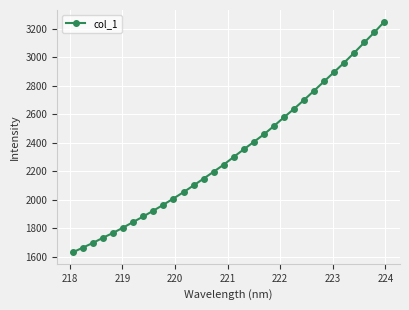

What is the sum of all values?

74608.9